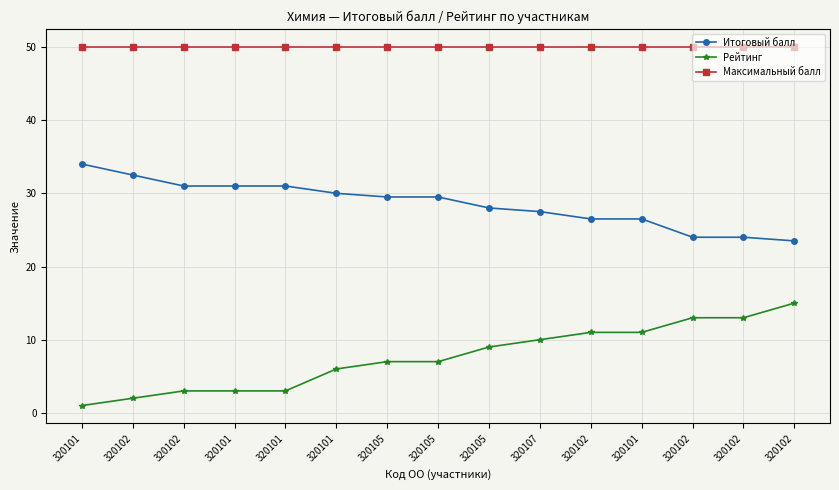

List the labels in order of Итоговый балл value, smallest first.

320102, 320102, 320102, 320102, 320101, 320107, 320105, 320105, 320105, 320101, 320102, 320101, 320101, 320102, 320101